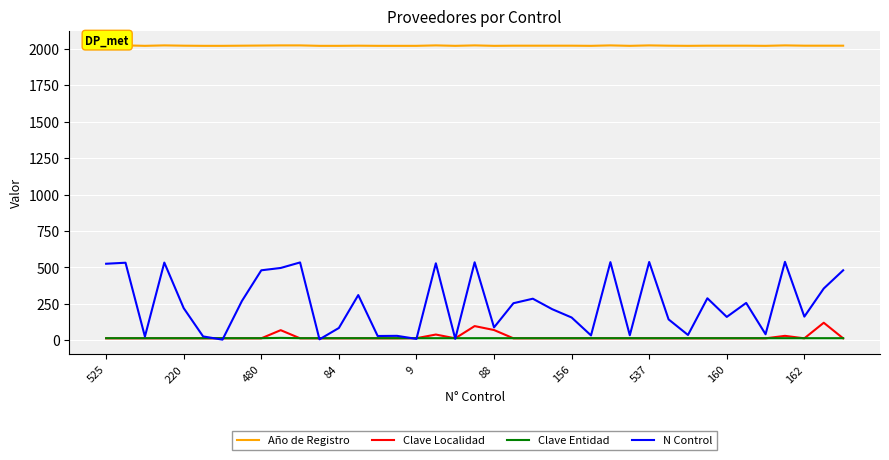

Reading left to right, transcribe all the data shown in this chart.

Año de Registro: 2024	2024	2021	2024	2022	2021	2021	2022	2023	2024	2024	2021	2021	2022	2021	2021	2021	2024	2021	2024	2021	2022	2022	2022	2022	2021	2024	2021	2024	2022	2021	2022	2022	2022	2021	2024	2022	2022	2022
Clave Localidad: 13	13	13	13	13	13	13	13	13	69	13	13	13	13	13	13	14	39	13	97	70	13	13	13	13	13	13	13	13	13	13	13	13	13	13	30	13	120	13
Clave Entidad: 14	14	14	14	14	14	14	14	14	16	14	14	14	14	14	14	14	14	14	14	14	14	14	14	14	14	14	14	14	14	14	14	14	14	14	14	14	14	14
N Control: 525	532	25	533	220	26	4	269	480	496	534	6	84	310	29	30	9	528	10	535	88	254	285	213	156	33	536	34	537	143	36	288	160	256	41	538	162	355	480